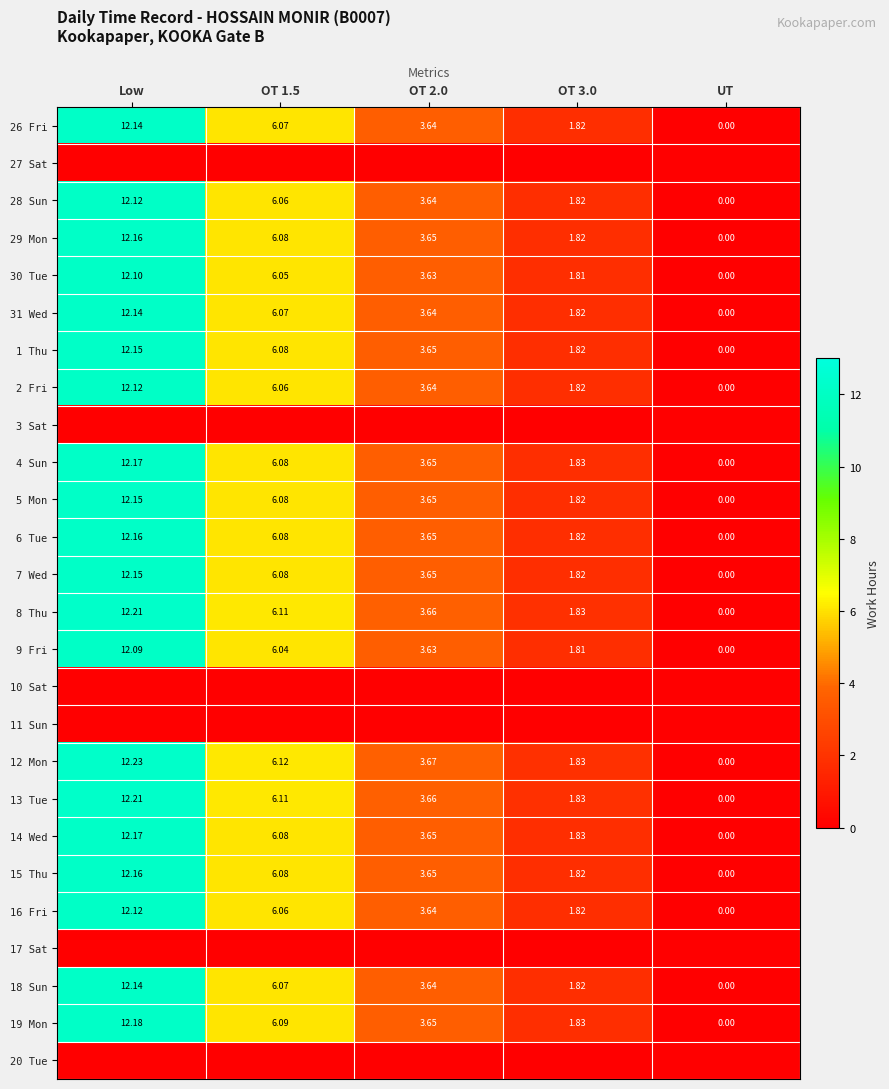

What is the average value of the 31 Wed series?

4.7